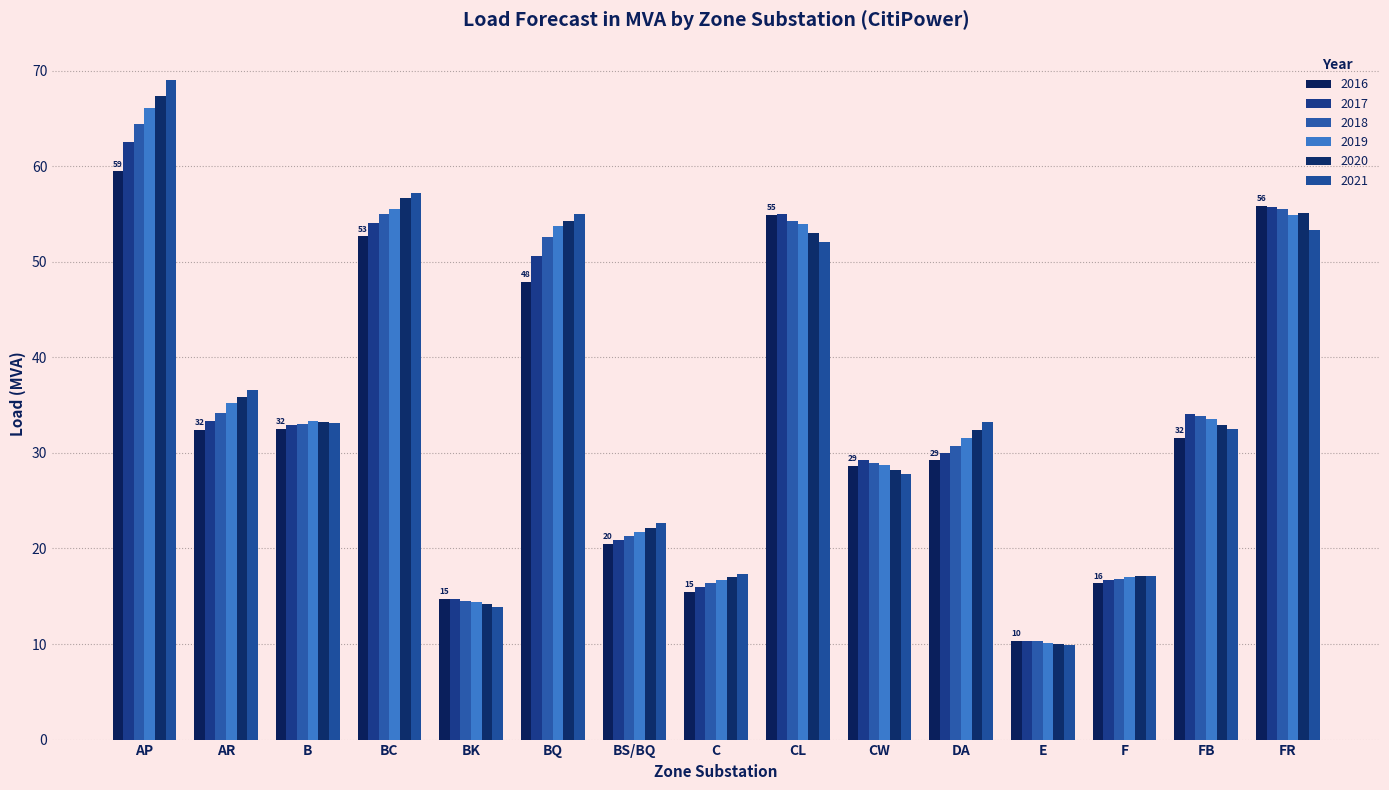

Which series changed the most between BQ and C?

2021